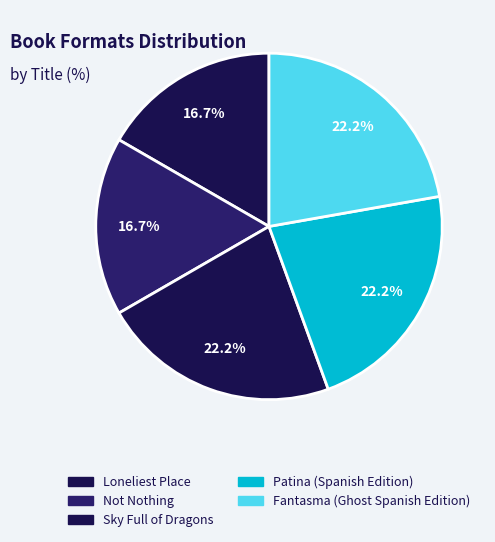

How many slices are in this pie chart?

5